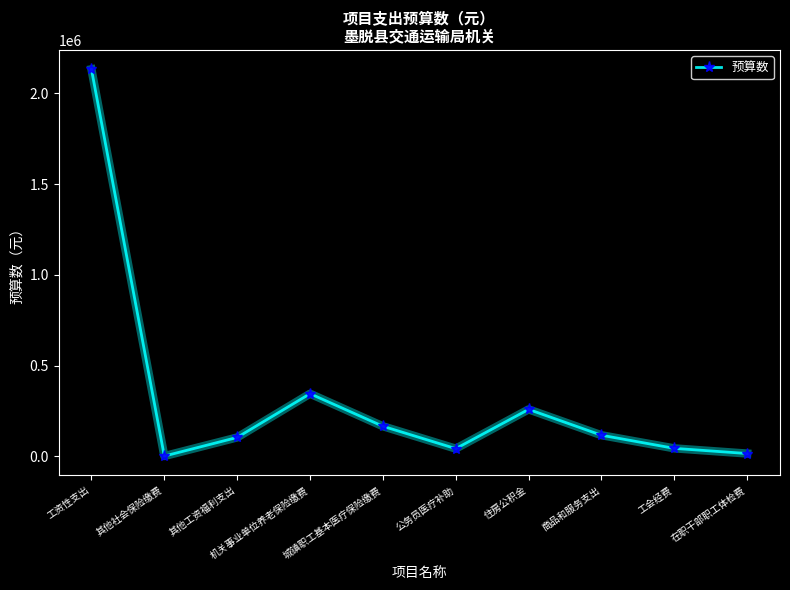

What is the sum of all values?

3231900